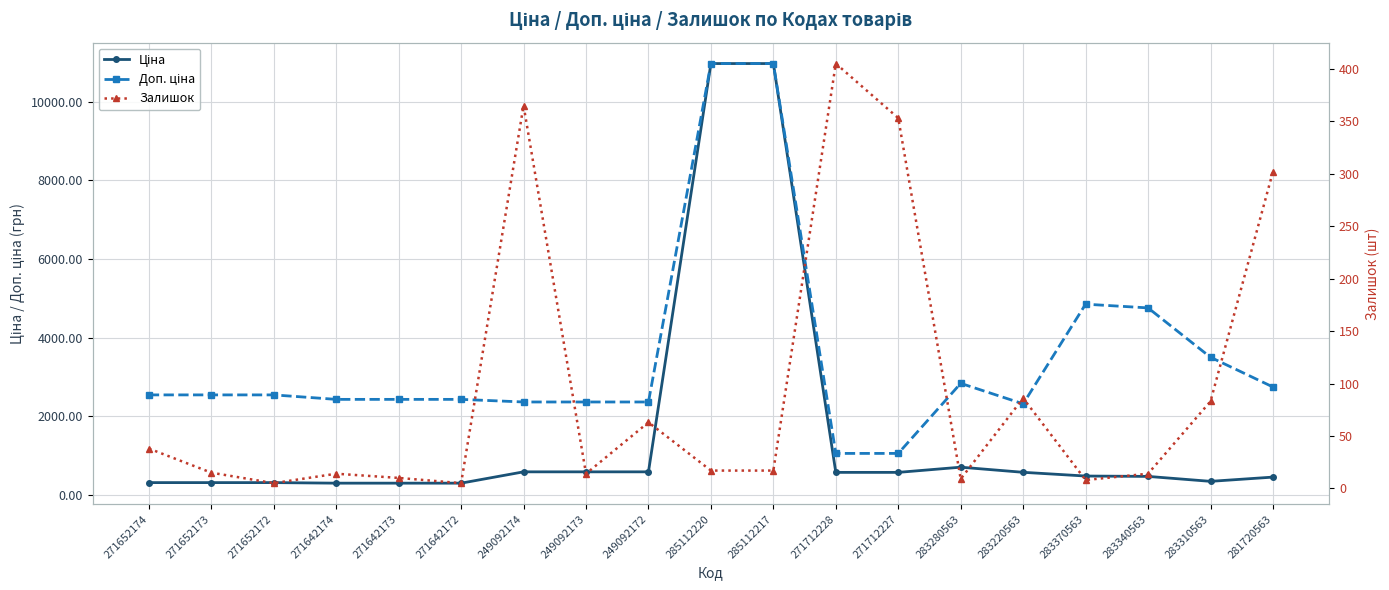

The Ціна series shows 10964.4 at 285112217. True or false?

True